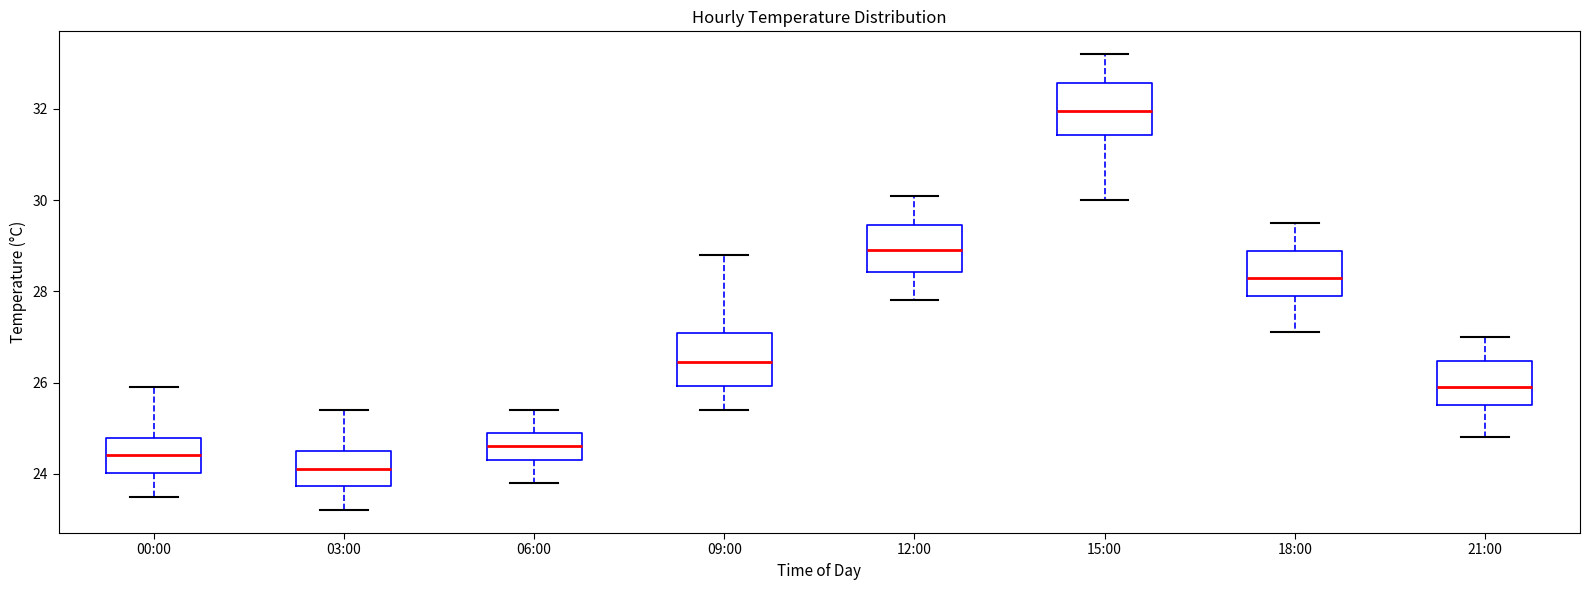

Where is the lower edge of the box for 09:00 on the y-axis? The values are not printed on the chart, so give them approximately, as read against the axis.

26.0